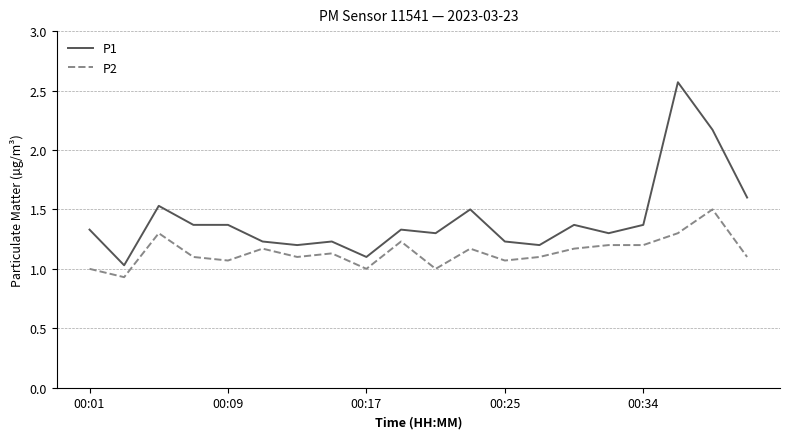

List the series in order of their overall mean, lowest first.

P2, P1